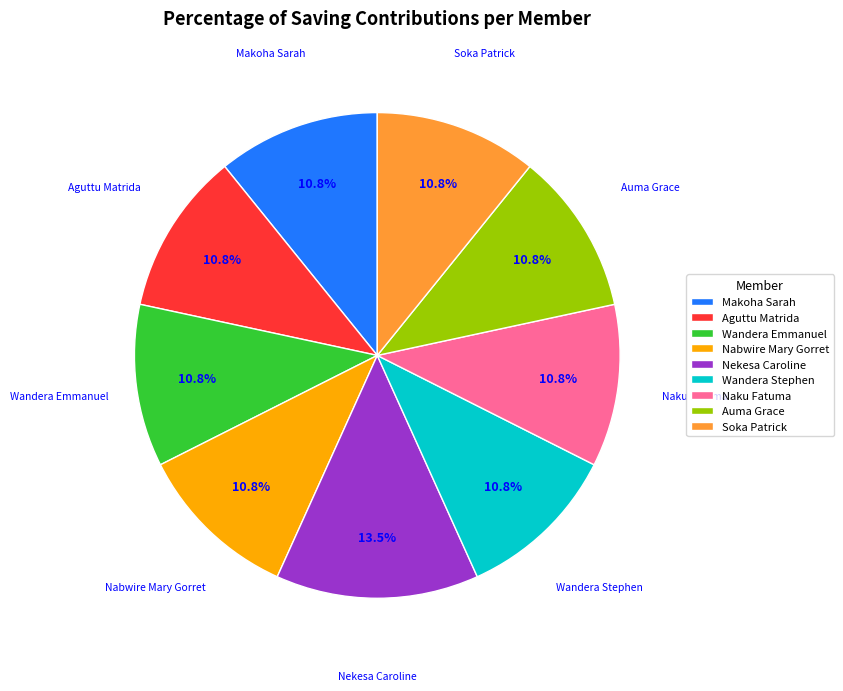

True or false: Naku Fatuma accounts for 20% of the total.

False